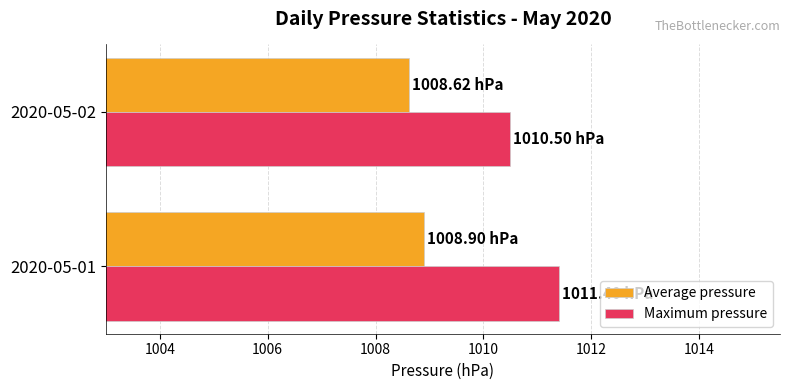

Which series has the largest total across all categories?

Maximum pressure